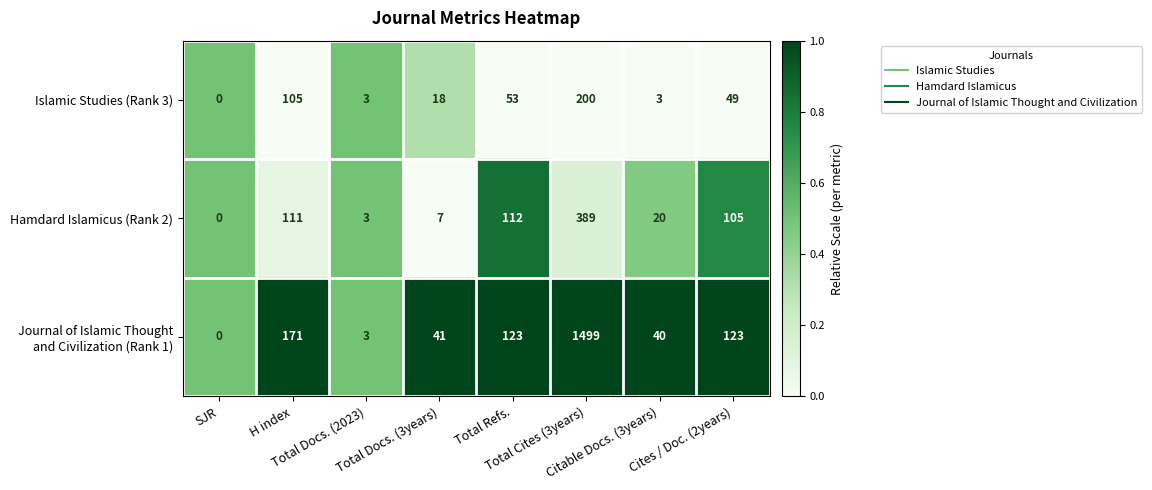

What is the difference between the maximum and minimum values in the Islamic Studies (Rank 3) series?

200